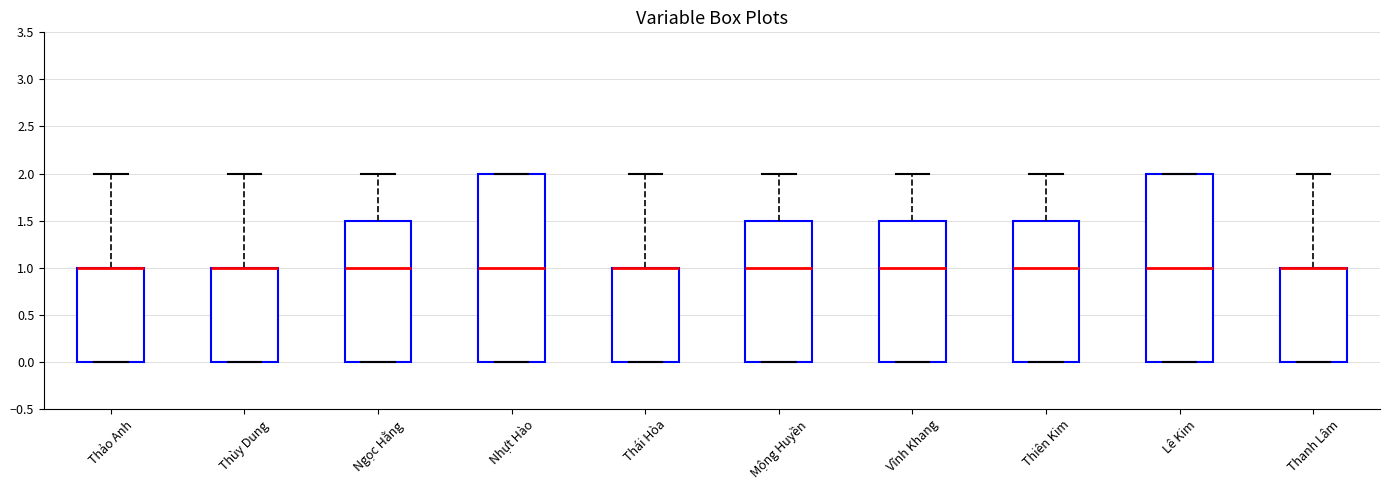

Where is the upper edge of the box for Lê Kim on the y-axis? The values are not printed on the chart, so give them approximately, as read against the axis.

2.0